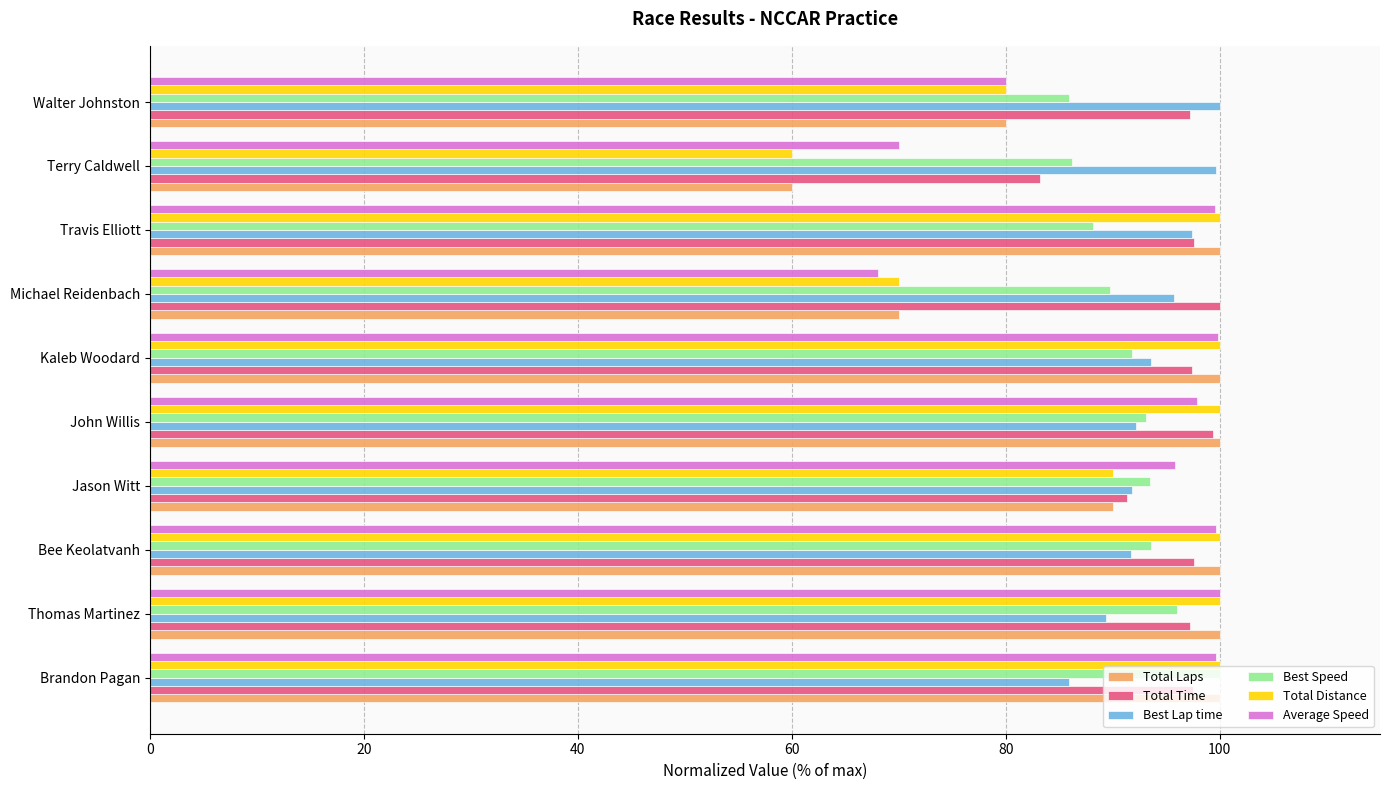

What is the difference between the highest and lowest values at Michael Reidenbach?

31.9